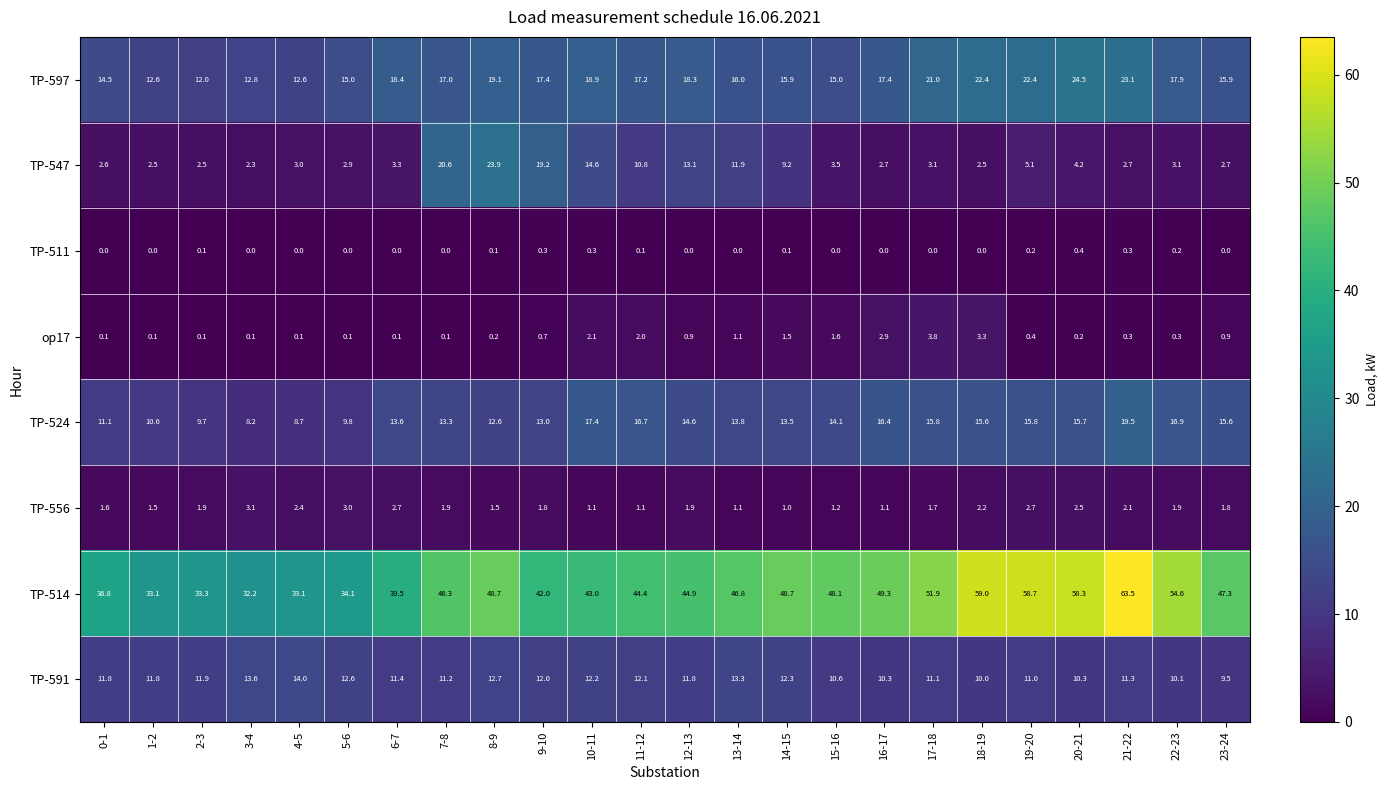

True or false: TP-524 has a value of 6.4 at 2-3.

False